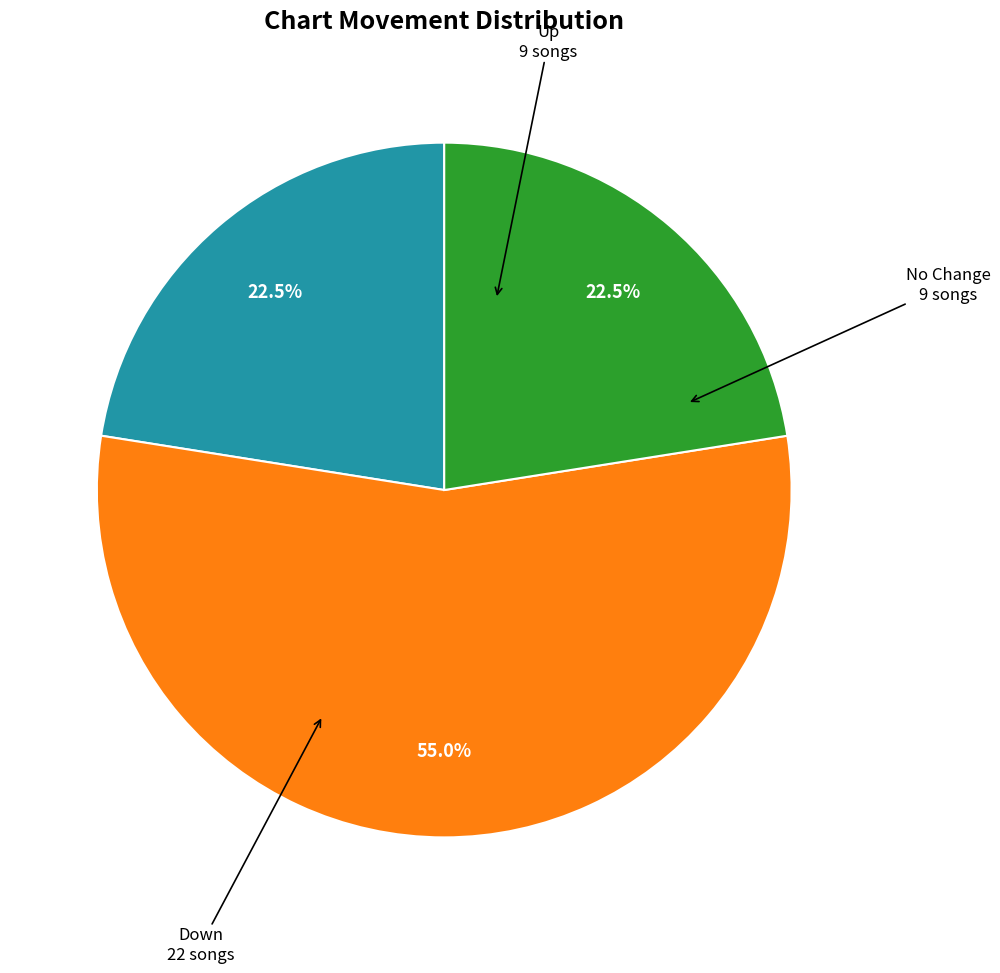

Is there a majority slice in this chart?

Yes